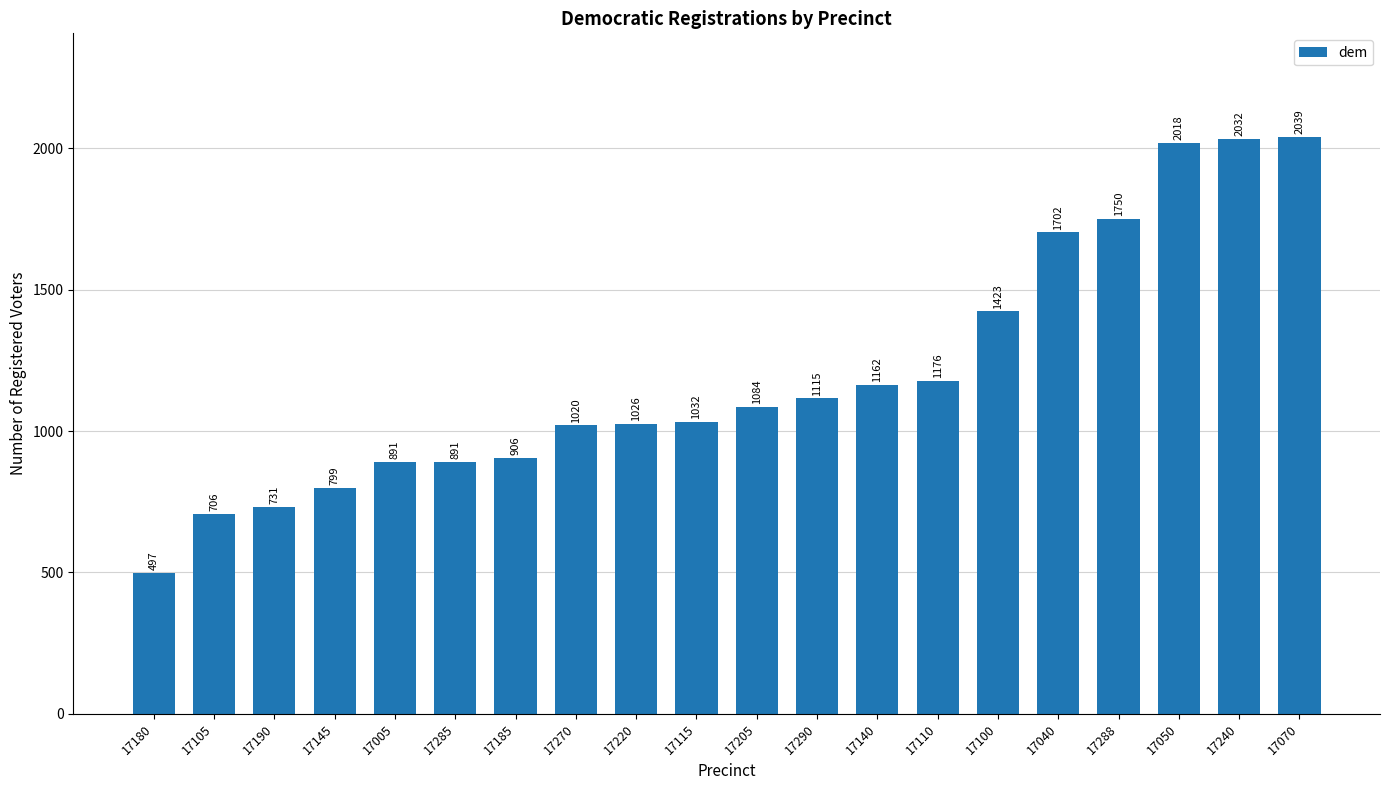

Which category has the lowest value across all series?

17180